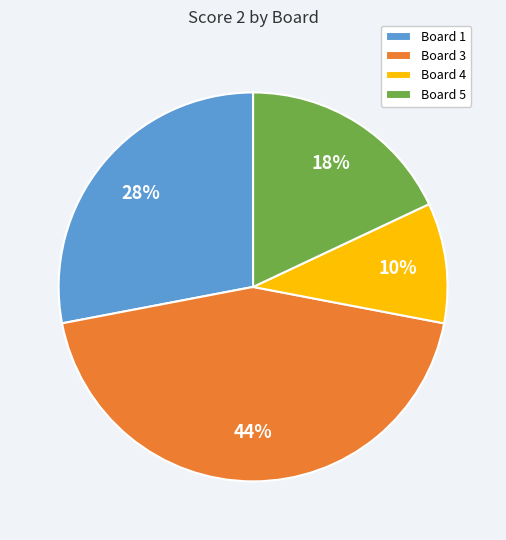

To the nearest percent, what is the average slice percentage?

25%